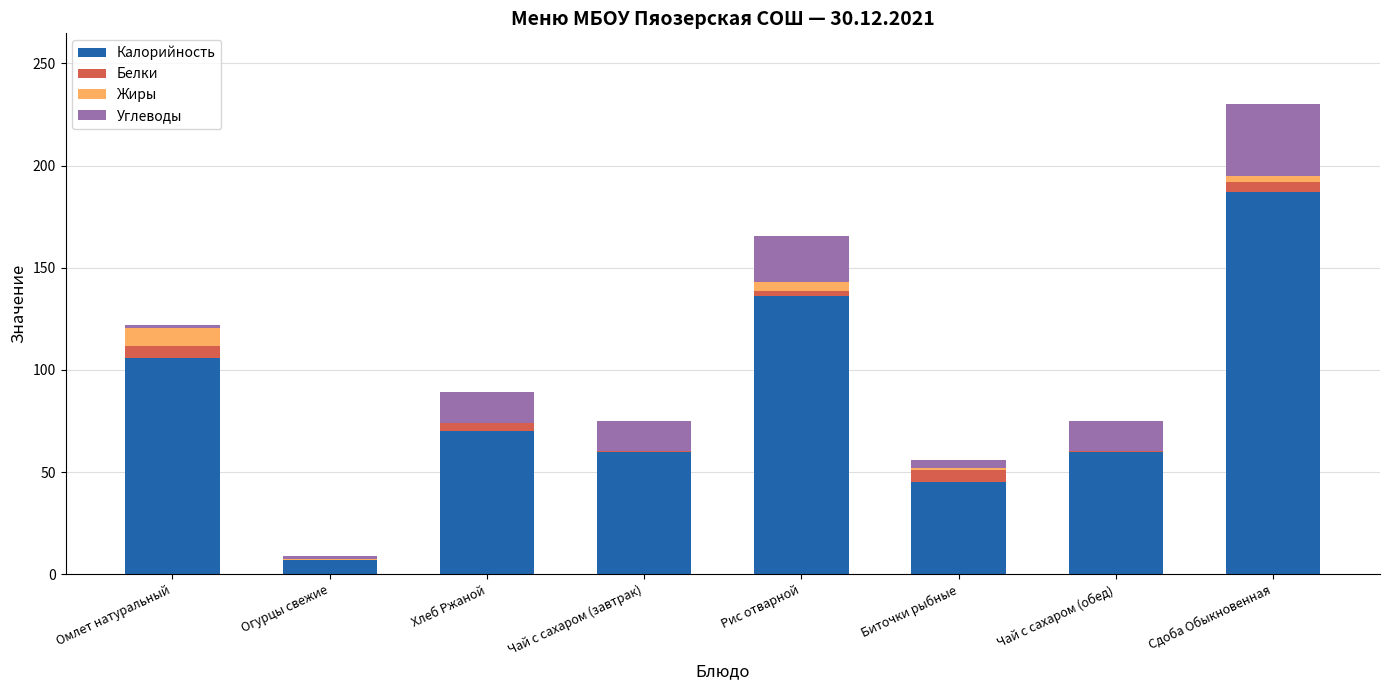

At which category is the sum across all series the highest?

Сдоба Обыкновенная